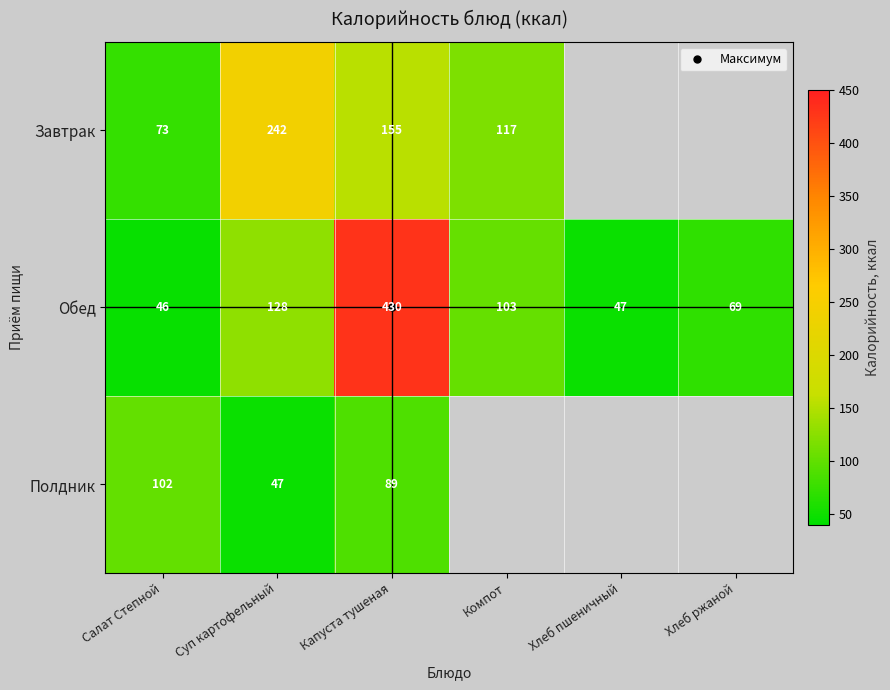

Rank the series by their average value, from highest to lowest.

Завтрак, Обед, Полдник